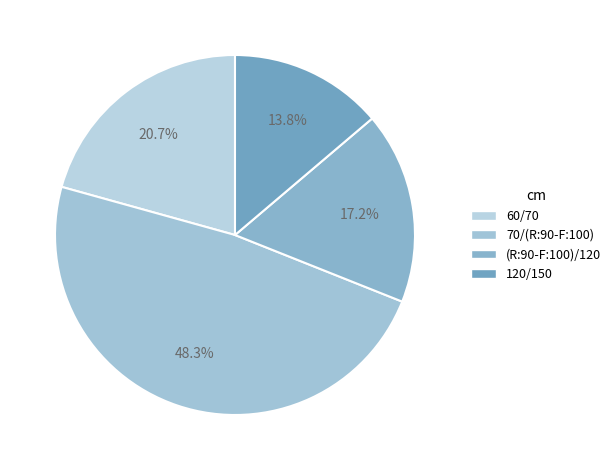

Is it true that 70/(R:90-F:100) is 38% of the pie?

False